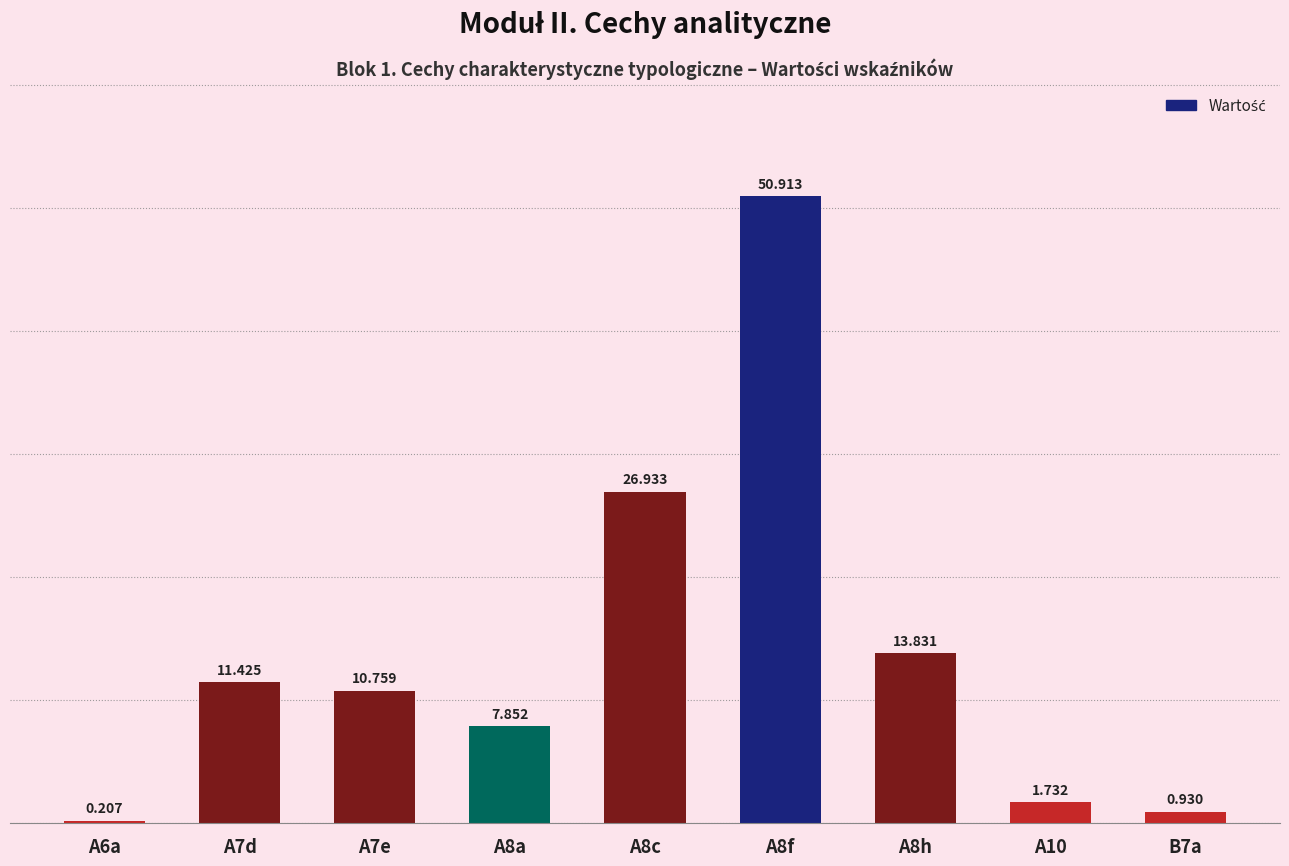

What is the change in value from A7d to A7e?

-0.7